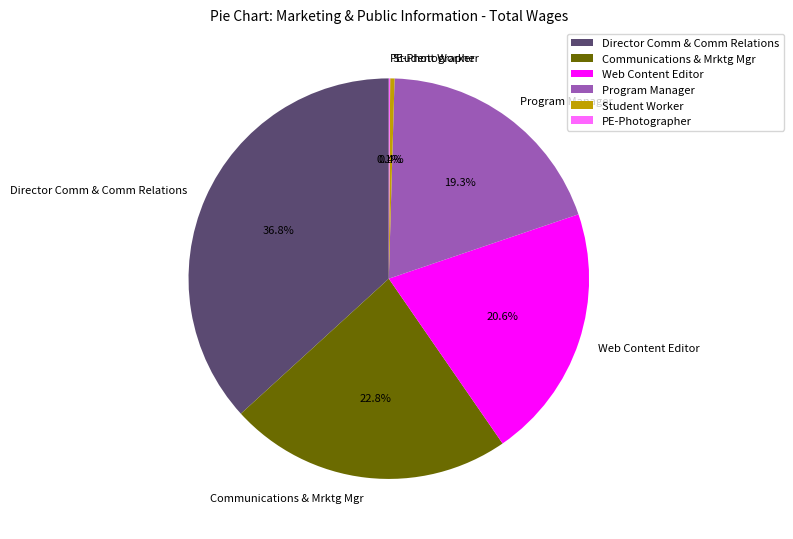

Do Student Worker and Communications & Mrktg Mgr together represent more than half of the pie?

No